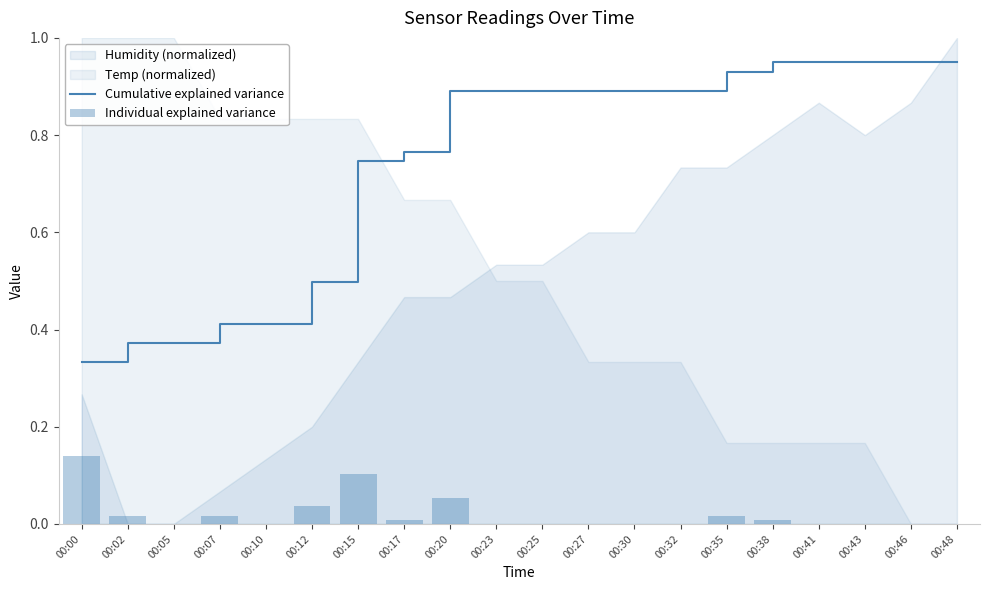

Which series has the largest total across all categories?

Cumulative explained variance